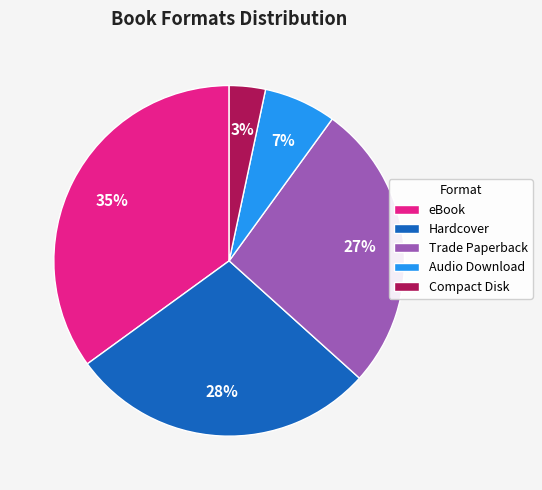

Count the number of slices in the pie.

5